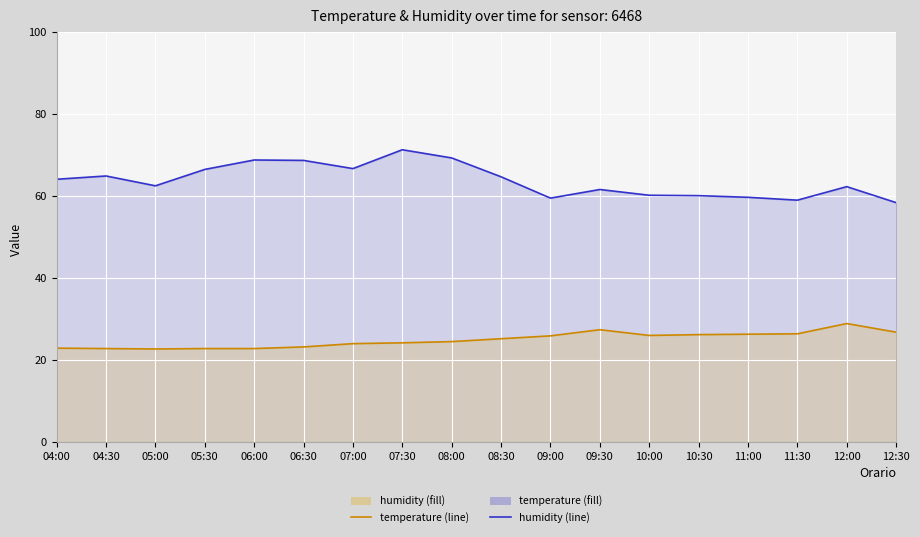

Is it true that temperature (line) equals 9.3 at 06:00?

False